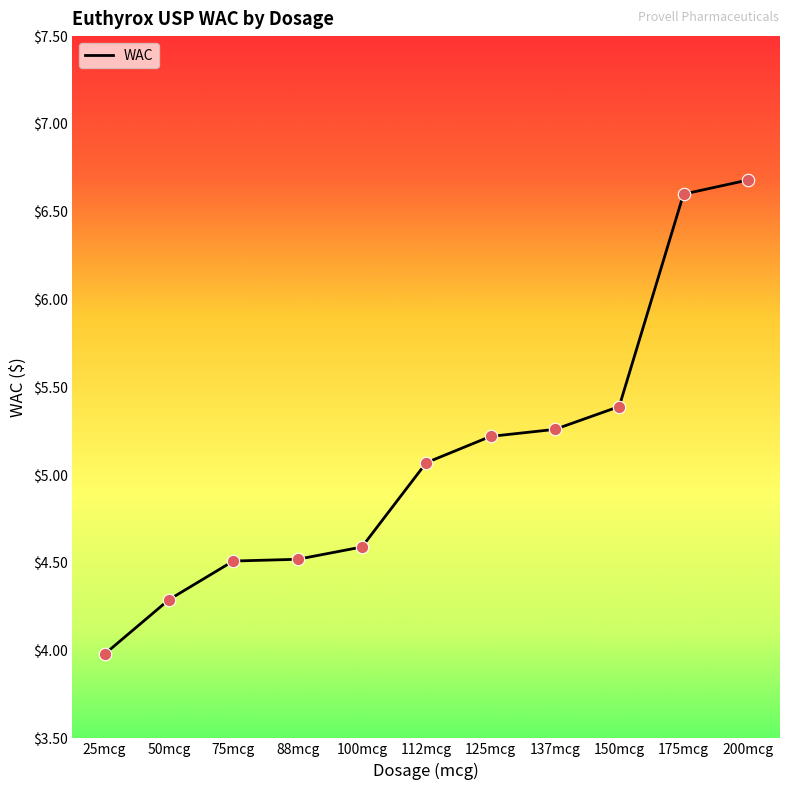

Approximately how many times larger is the value at 137mcg compared to 75mcg?

1.2